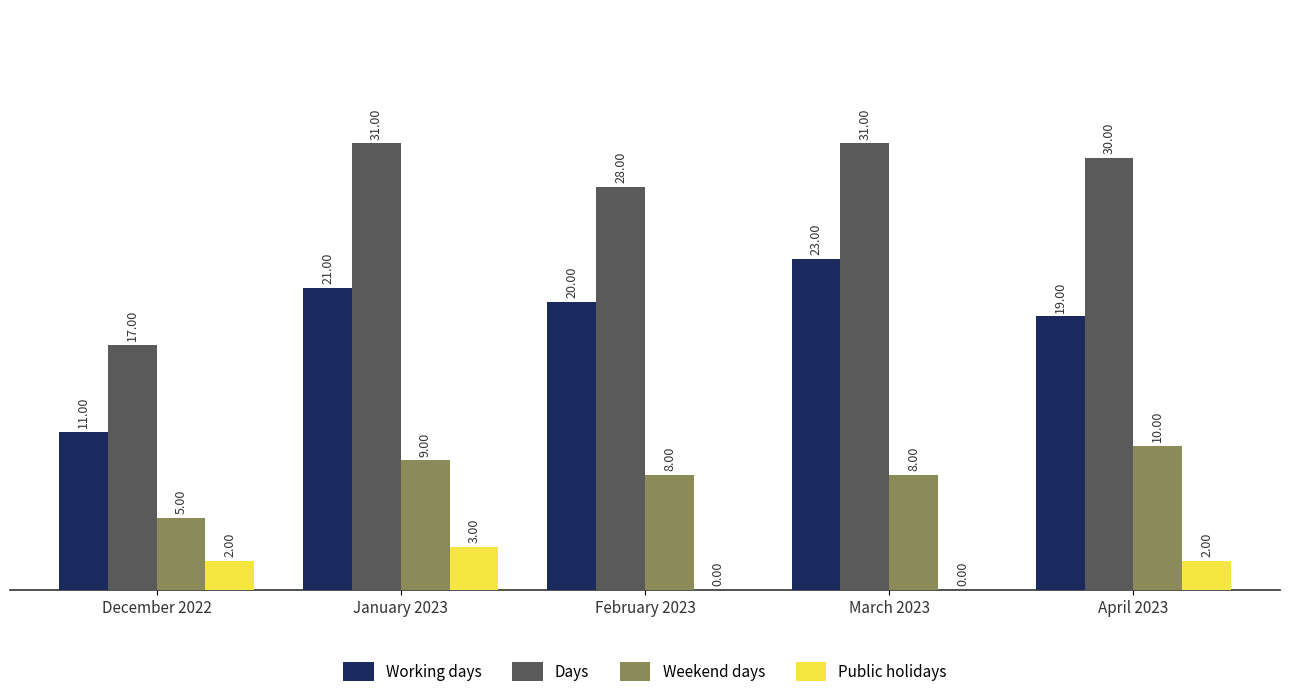

What is the sum of the Working days values at April 2023 and December 2022?

30